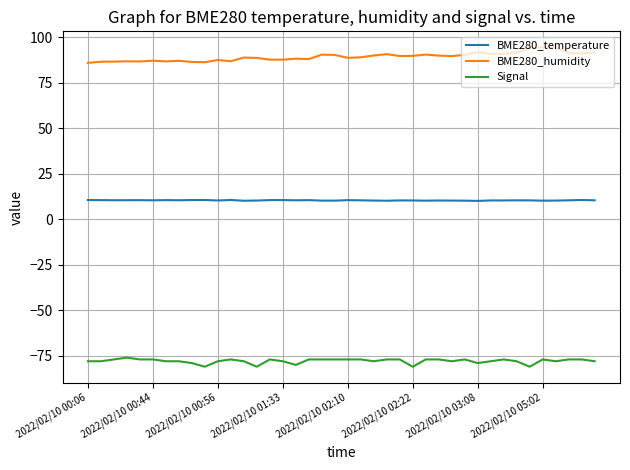

Does the chart have visible grid lines?

Yes